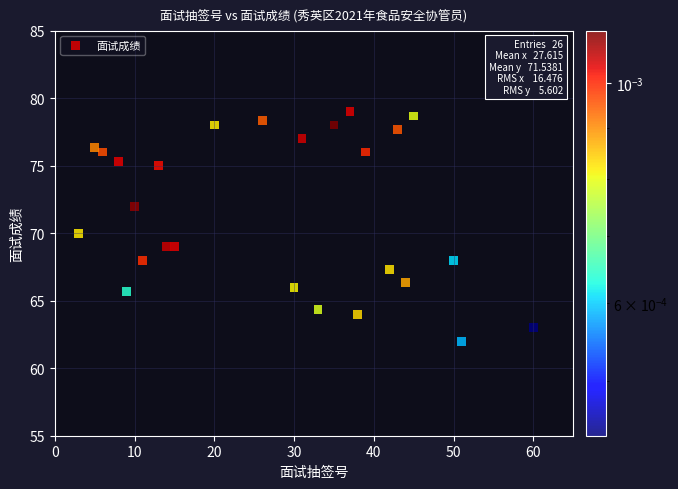

What is the range of X values (max minus min)?

57.0